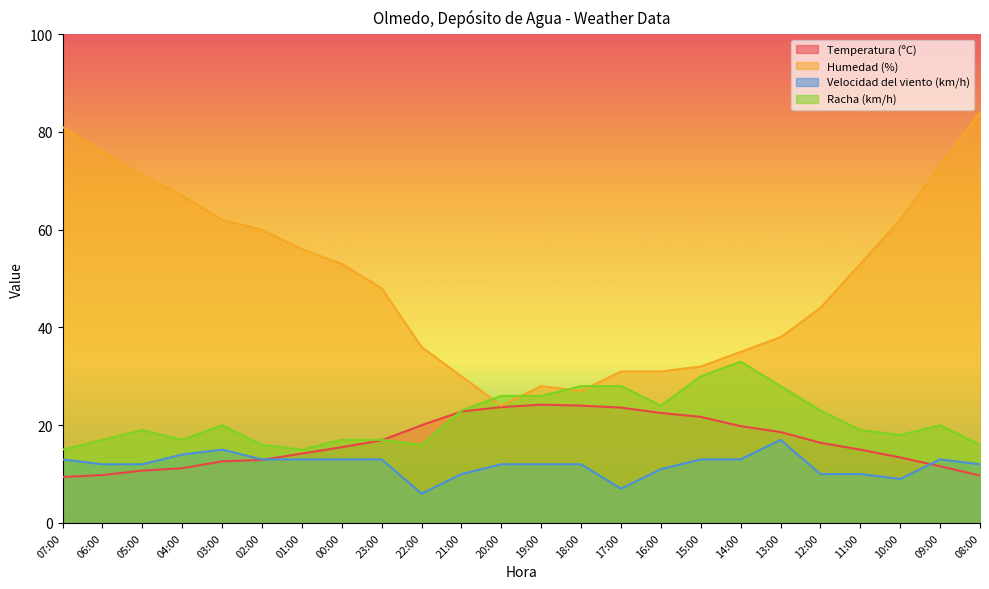

How many categories are shown in the chart?

24